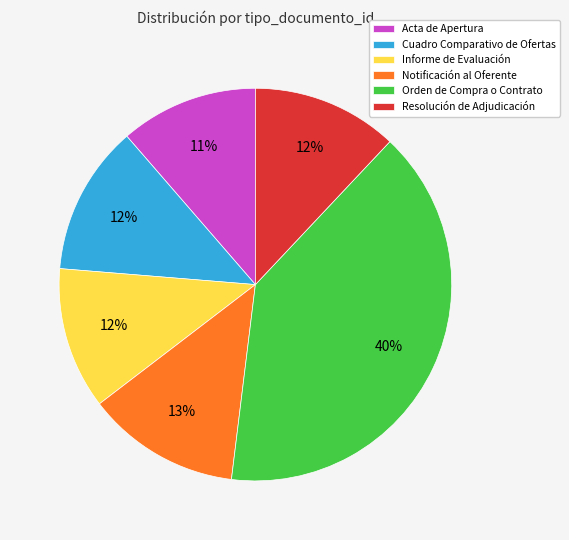

Which category has the biggest portion of the pie?

Orden de Compra o Contrato